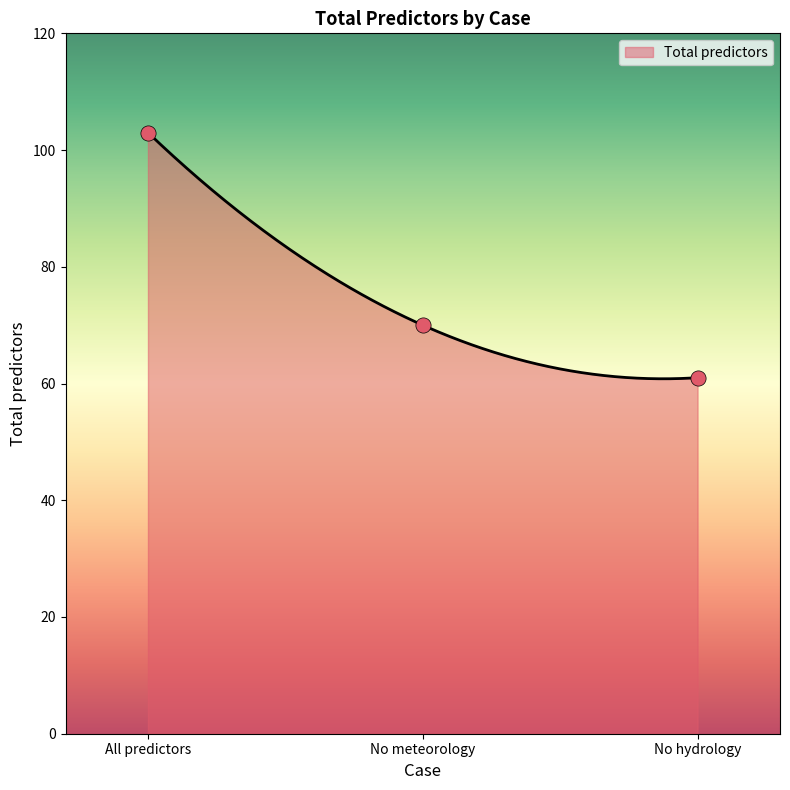

Approximately how many times larger is the value at No hydrology compared to All predictors?

0.6